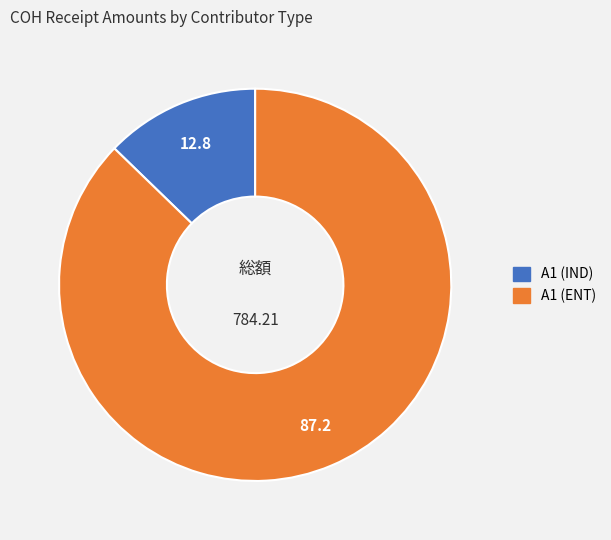

True or false: A1 (IND) accounts for 13% of the total.

True